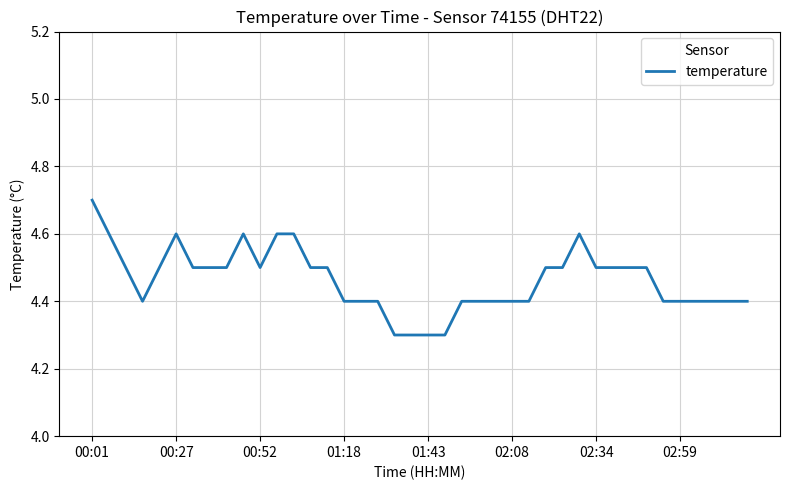

What is the difference between the maximum and minimum values?

0.4